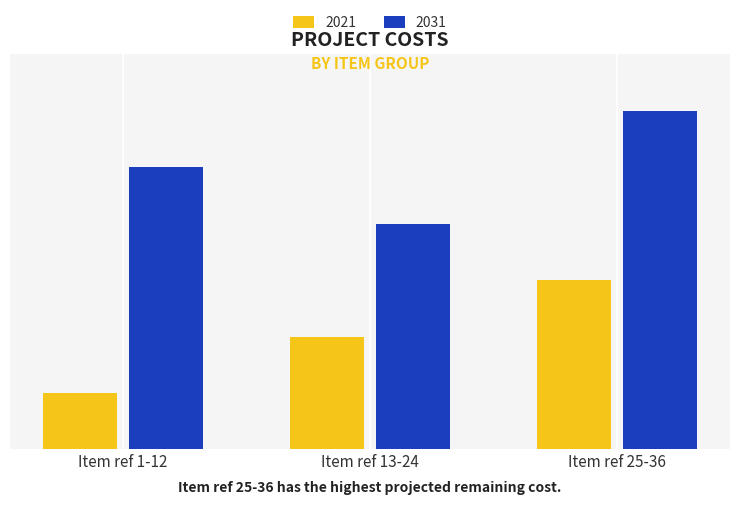

Does the chart contain stacked bars?

No